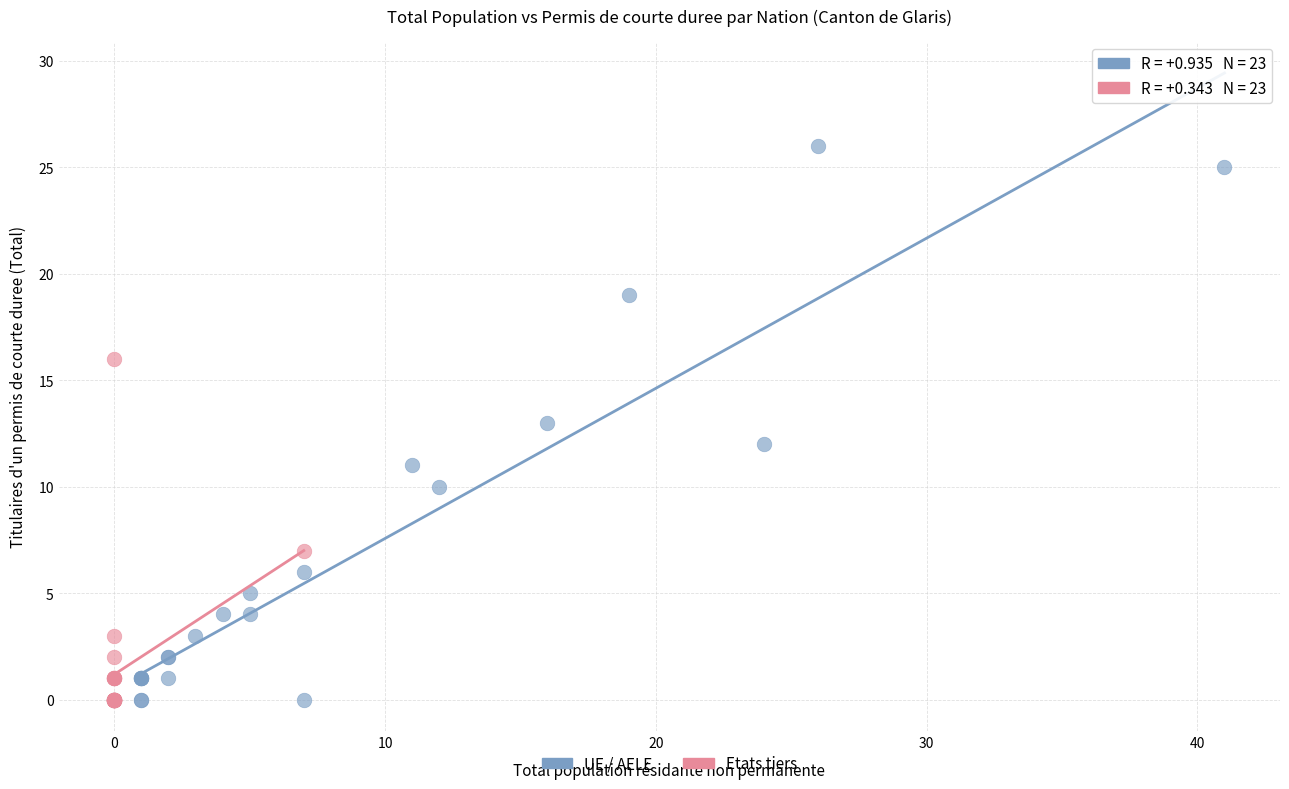

Which series reaches the maximum Y coordinate?

UE / AELE